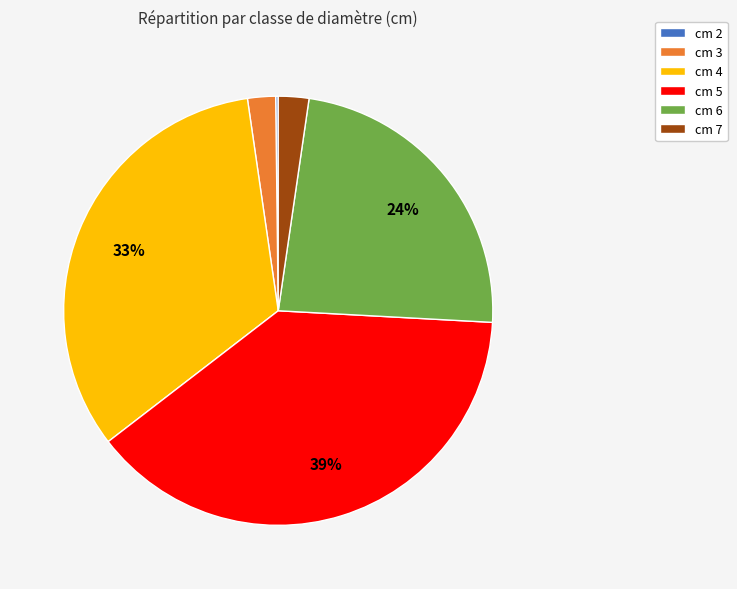

Is the sum of cm 3 and cm 4 greater than half?

No